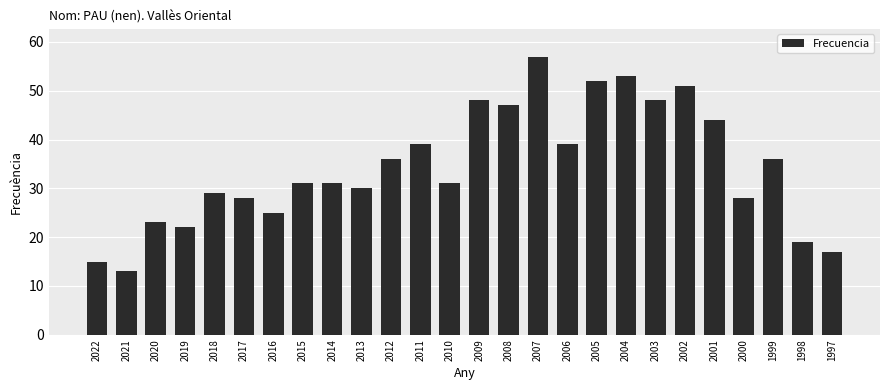

Reading right to left, list all the values displayed in this chart.

17	19	36	28	44	51	48	53	52	39	57	47	48	31	39	36	30	31	31	25	28	29	22	23	13	15